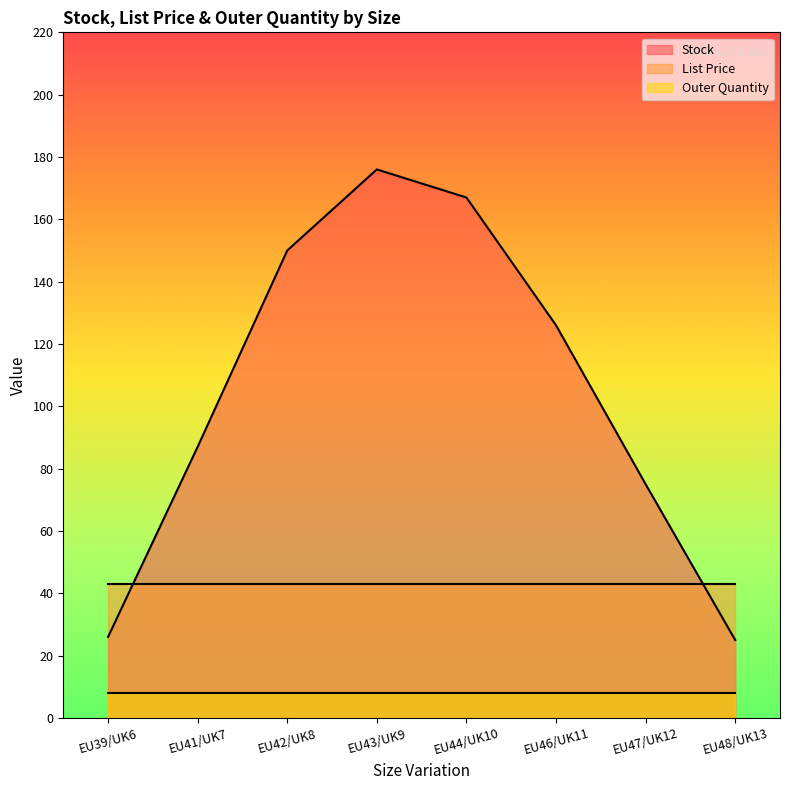

What is the difference between the maximum and minimum values in the Stock series?

151.0